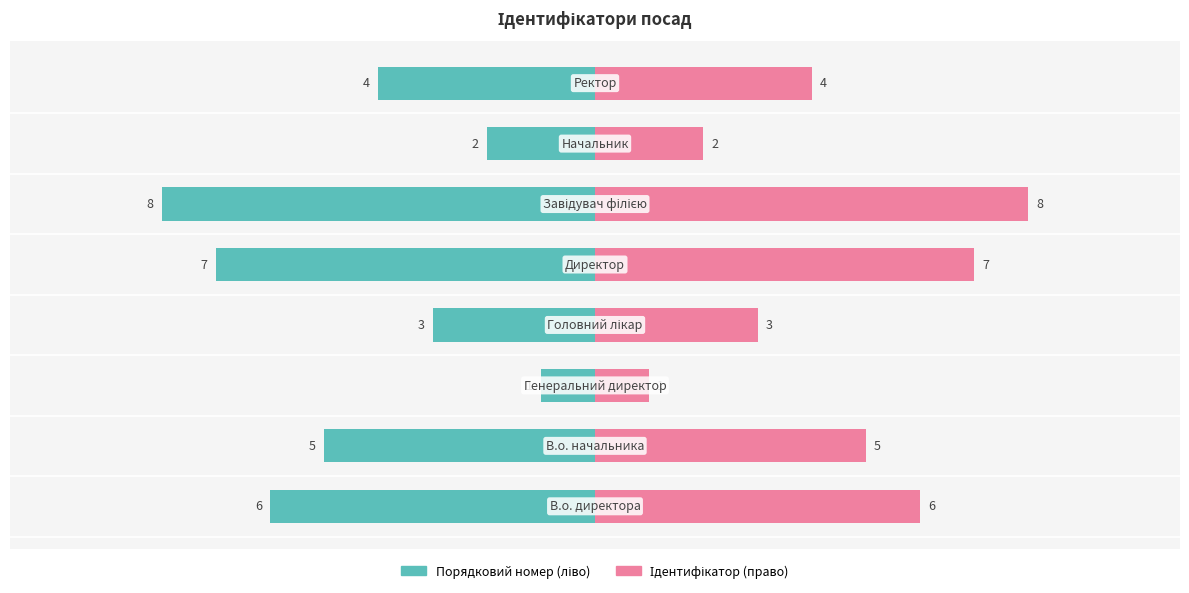

How many data points in Ідентифікатор are above 5?

3